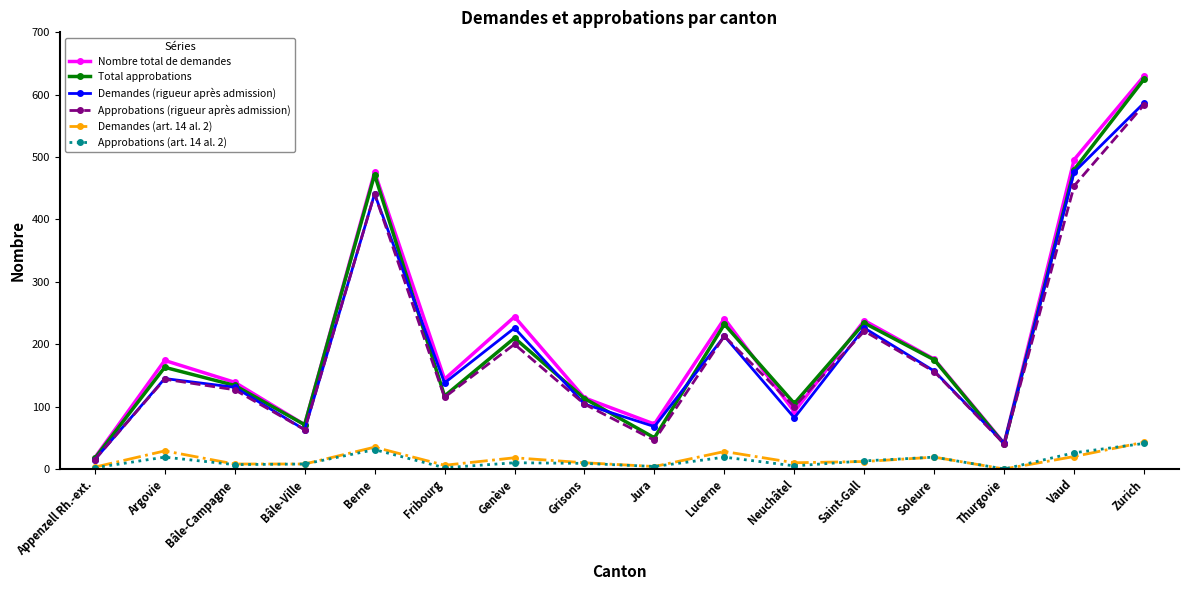

At which category is the sum across all series the highest?

Zurich